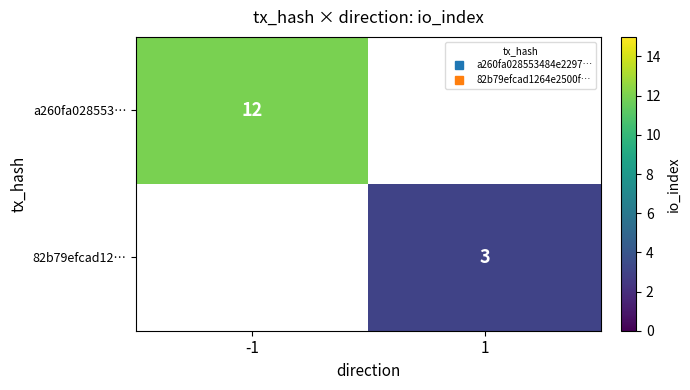

How many distinct data groups are displayed?

2